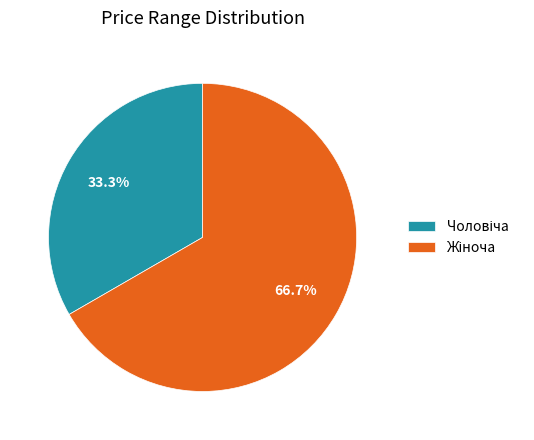

Count the number of slices in the pie.

2